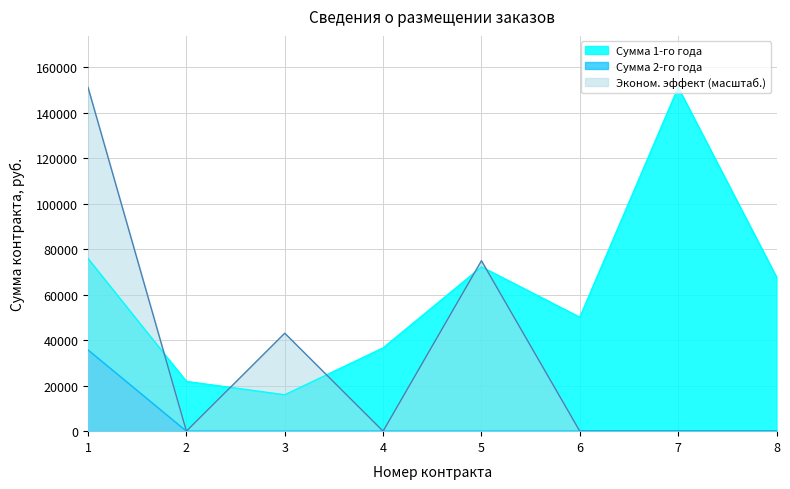

Is it true that Сумма 2-го года equals -22433.2 at 5?

False